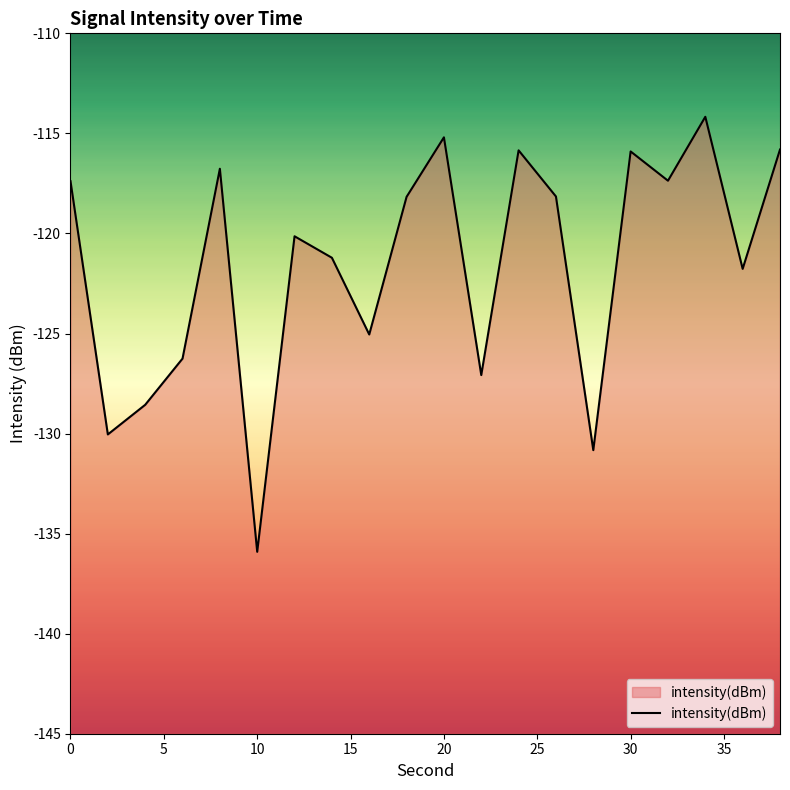

Does the chart have visible grid lines?

No